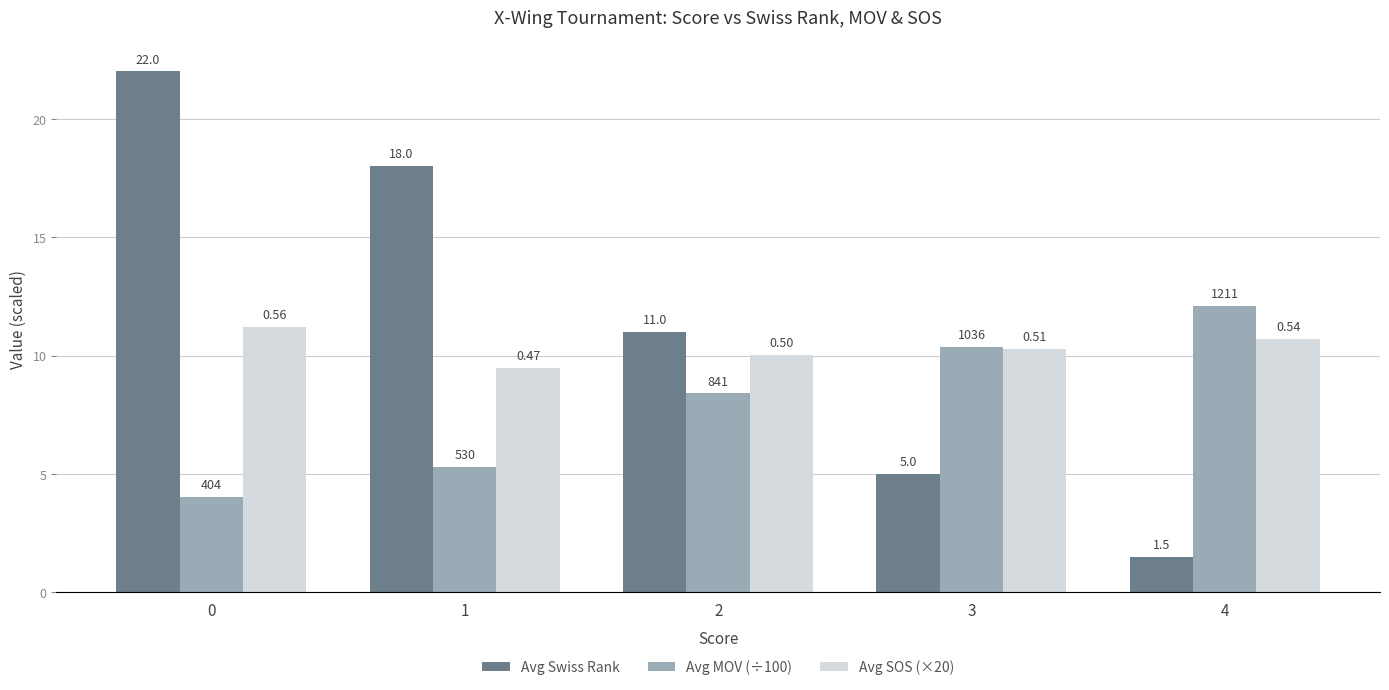

At how many categories does at least one series exceed 12?

3